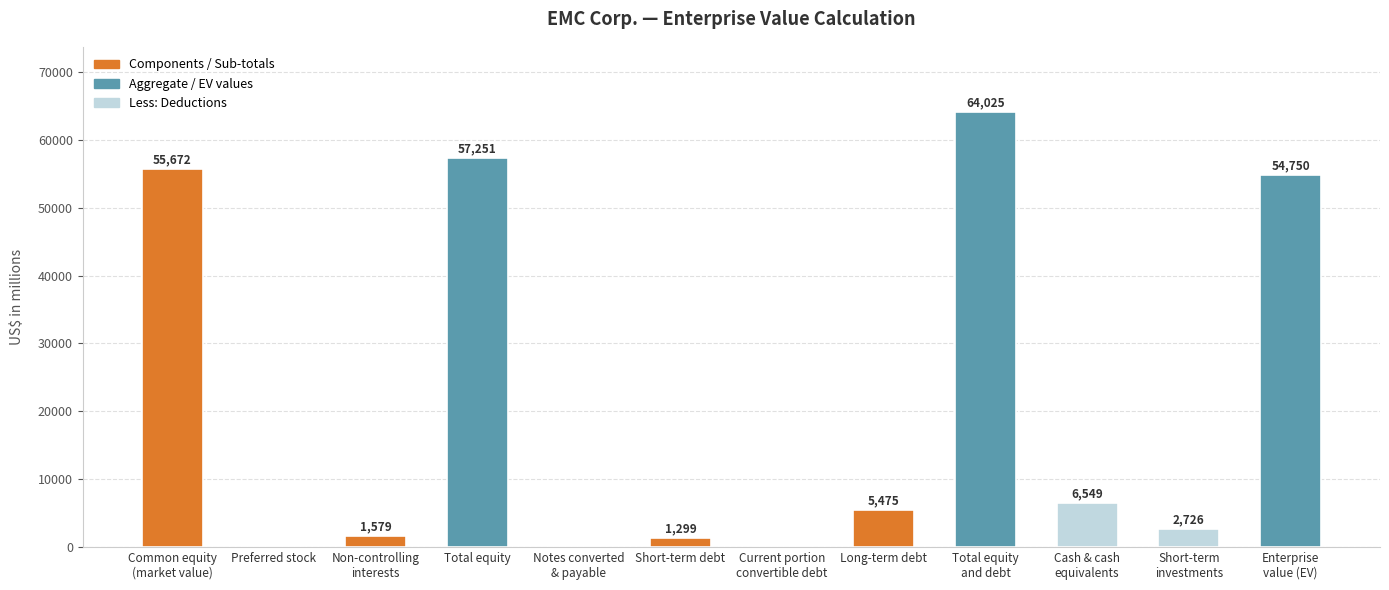

What is the sum of all values?

249326